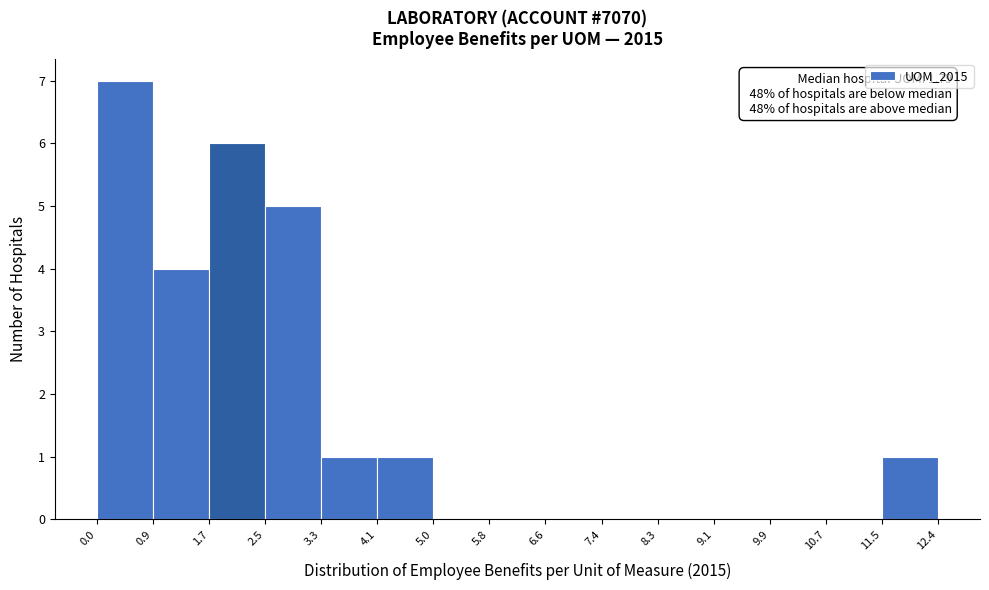

Which range on the x-axis has the tallest bar?

0.0 to 0.9